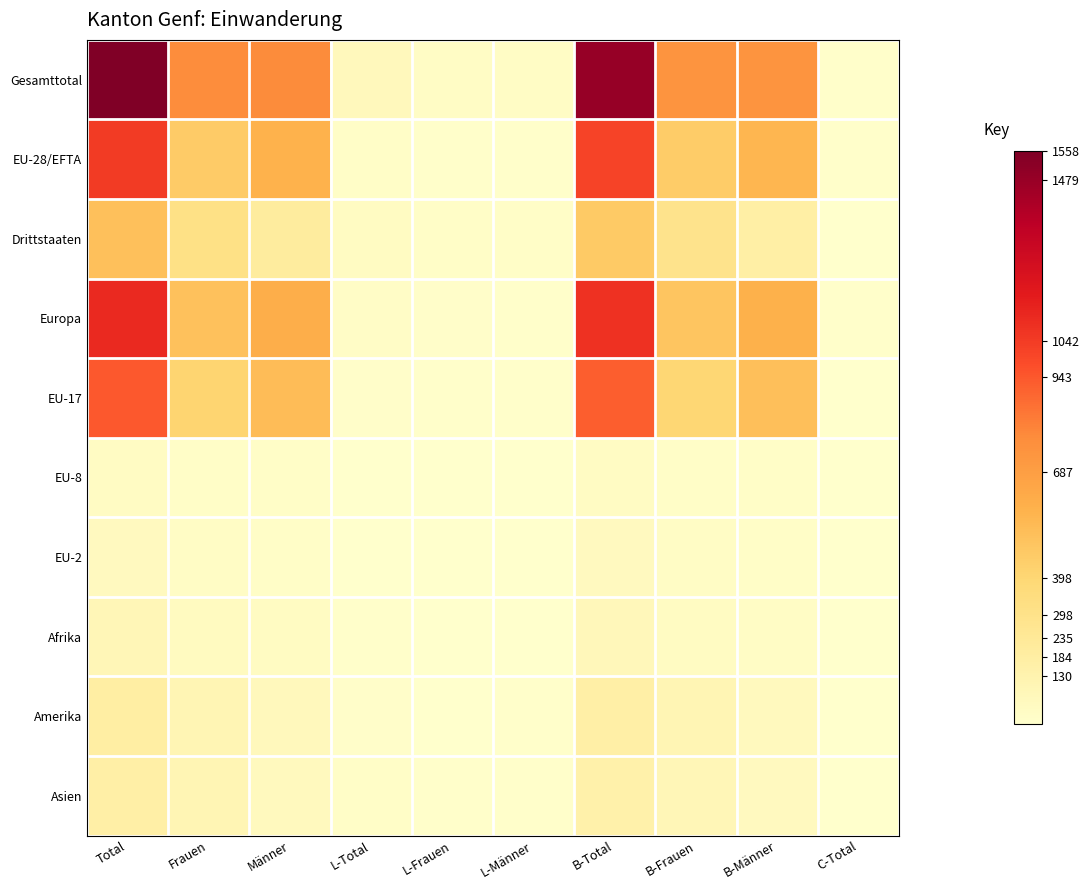

Which series has the largest range (max minus min)?

Gesamttotal